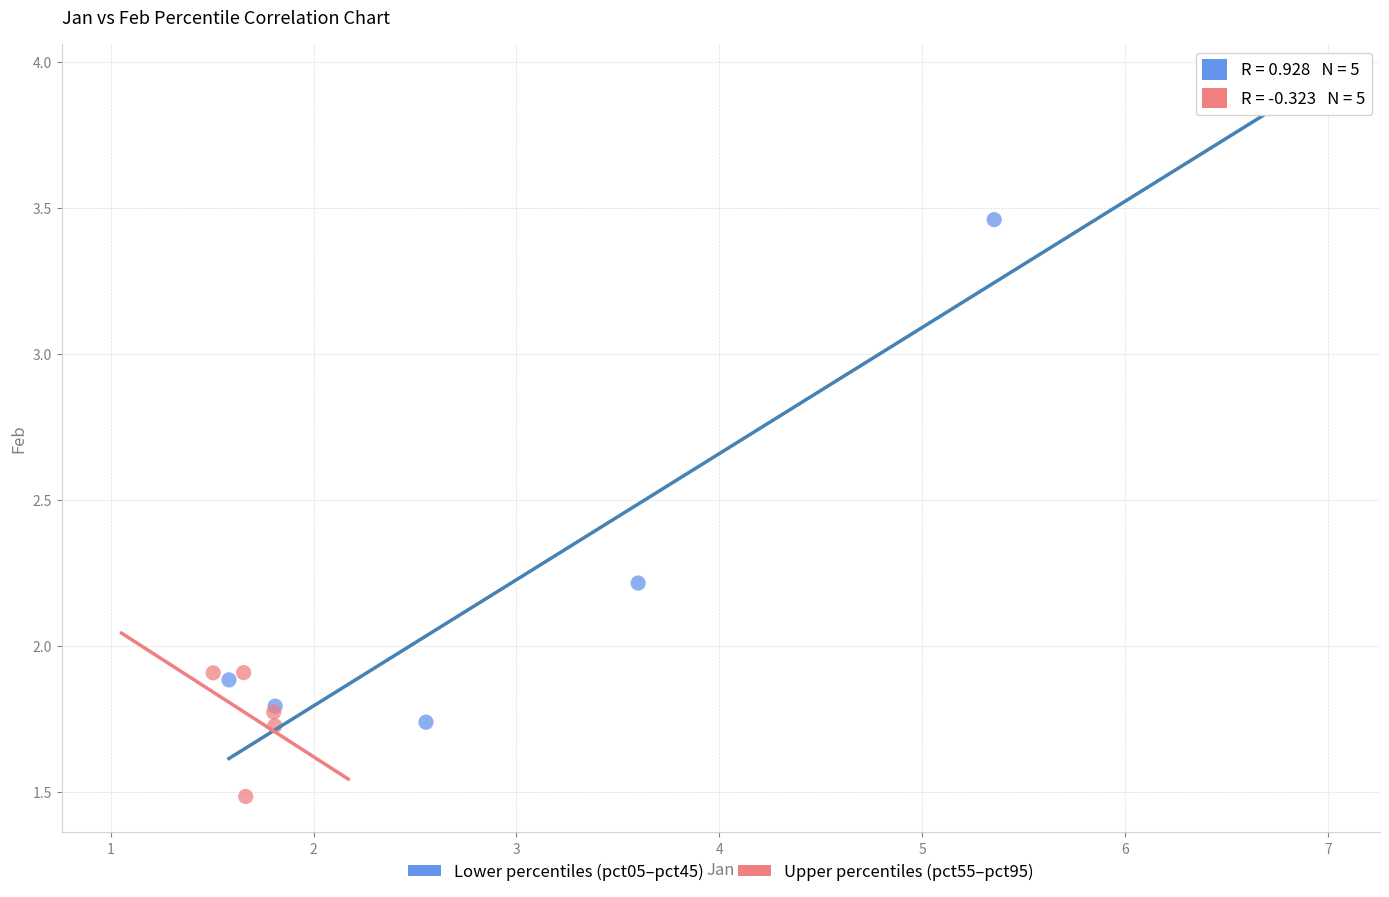

What are all the series names shown in the legend?

Lower percentiles (pct05–pct45), Upper percentiles (pct55–pct95)